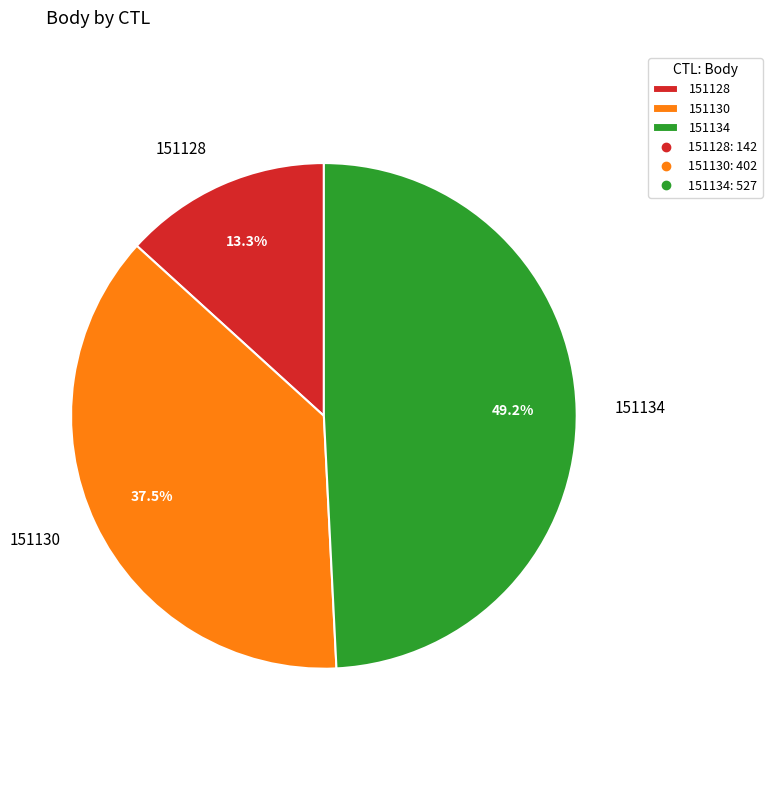

To the nearest percent, what is the combined percentage of 151128 and 151130?

51%